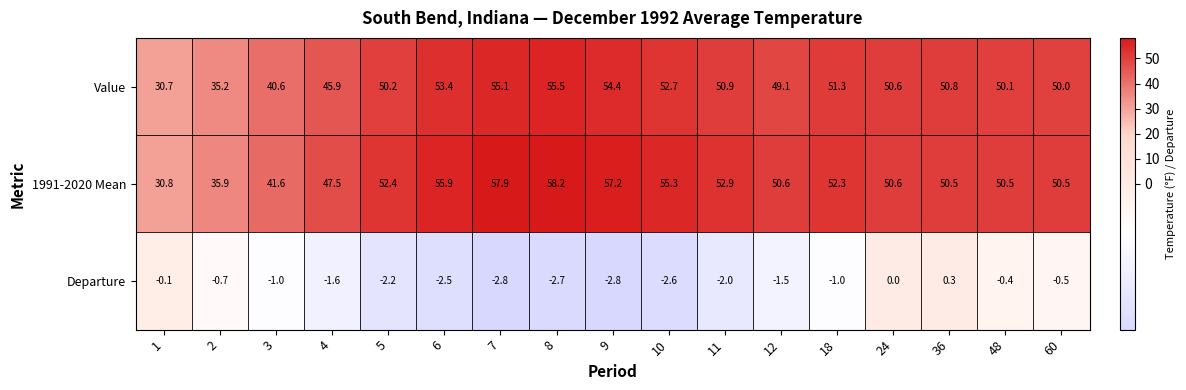

At which label does Value first exceed 50?

5